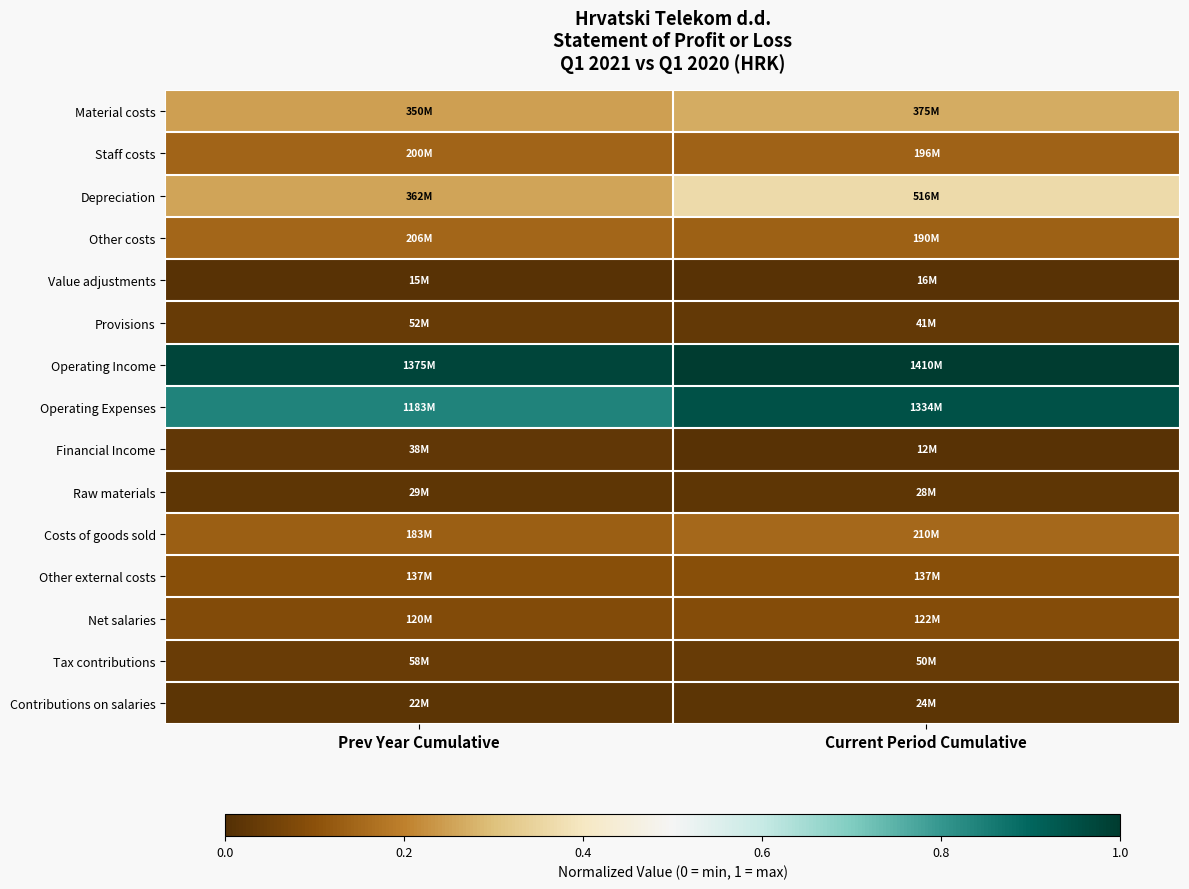

List the series in order of their peak value, highest first.

Operating Income, Operating Expenses, Depreciation, Material costs, Costs of goods sold, Other costs, Staff costs, Other external costs, Net salaries, Tax contributions, Provisions, Financial Income, Raw materials, Contributions on salaries, Value adjustments